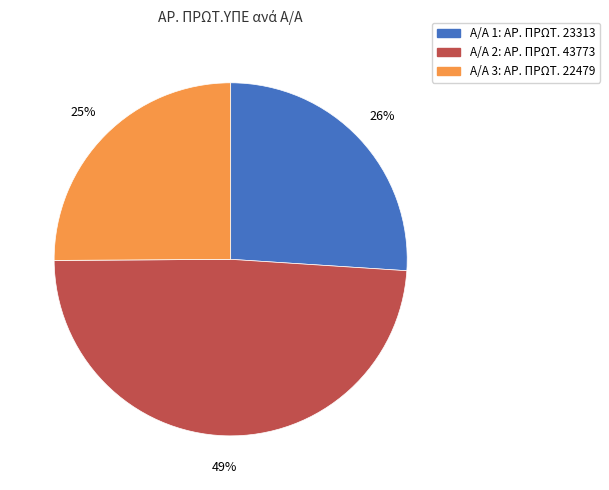

Is there a majority slice in this chart?

No